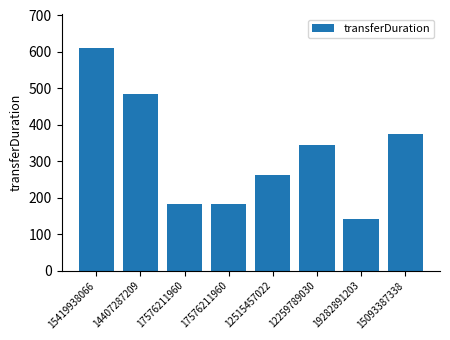

How many bars are there in total?

8